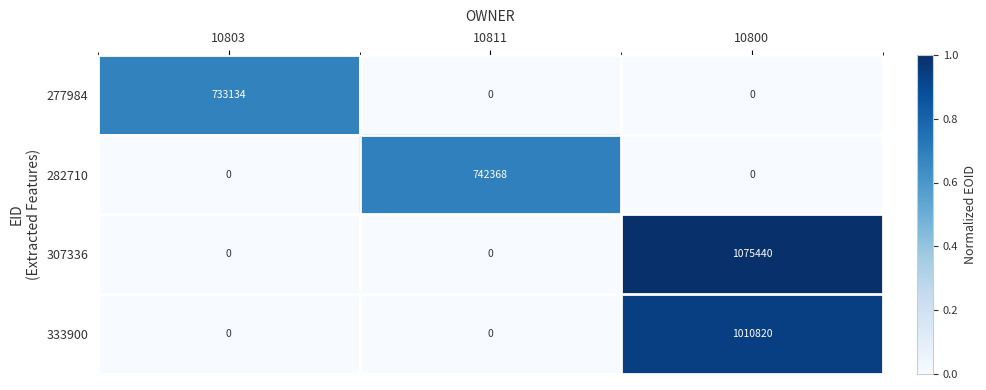

Is it true that 307336 equals 0 at 10811?

True